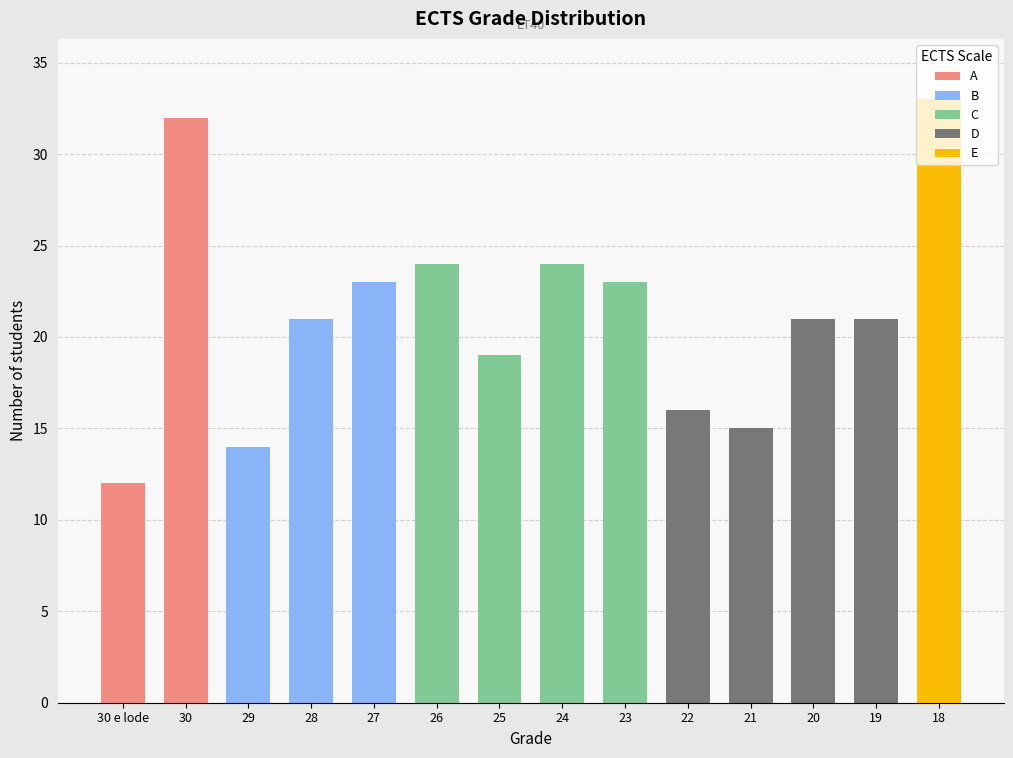

Are the bars horizontal?

No